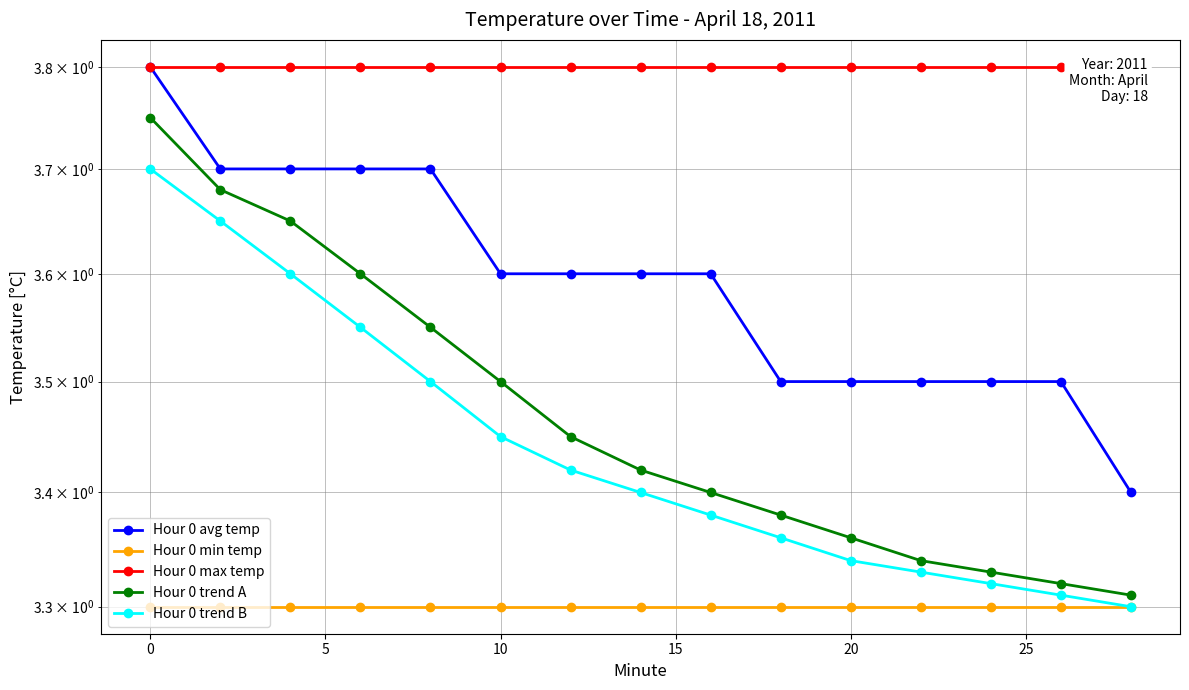

Rank the series by their maximum value, from lowest to highest.

Hour 0 min temp, Hour 0 trend B, Hour 0 trend A, Hour 0 avg temp, Hour 0 max temp